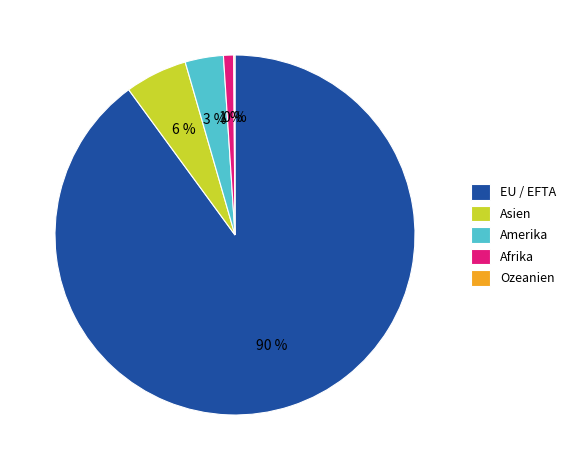

Between Amerika and Asien, which is larger?

Asien